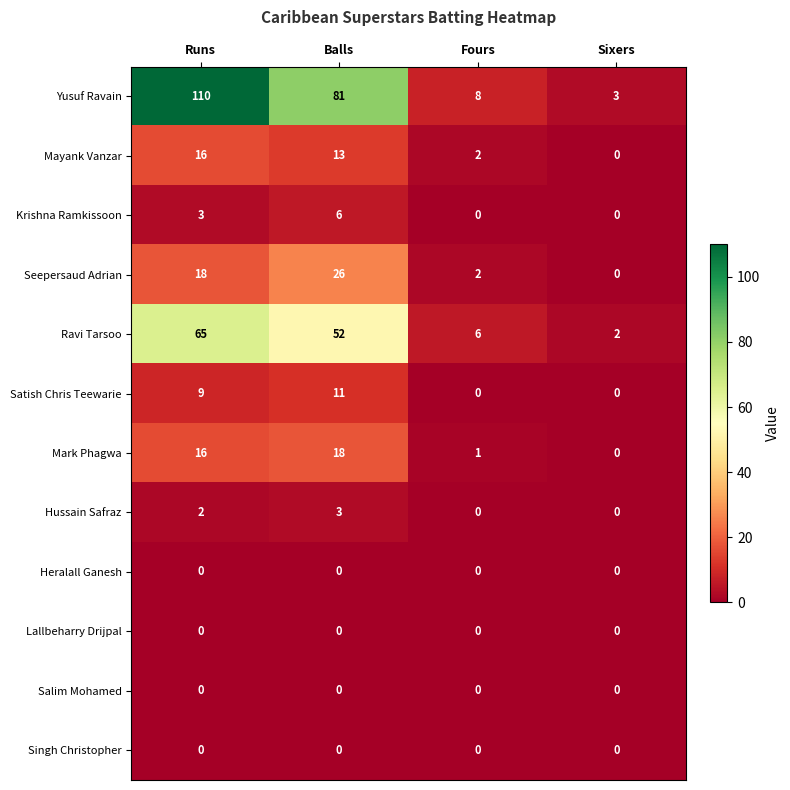

Which series has the largest range (max minus min)?

Yusuf Ravain